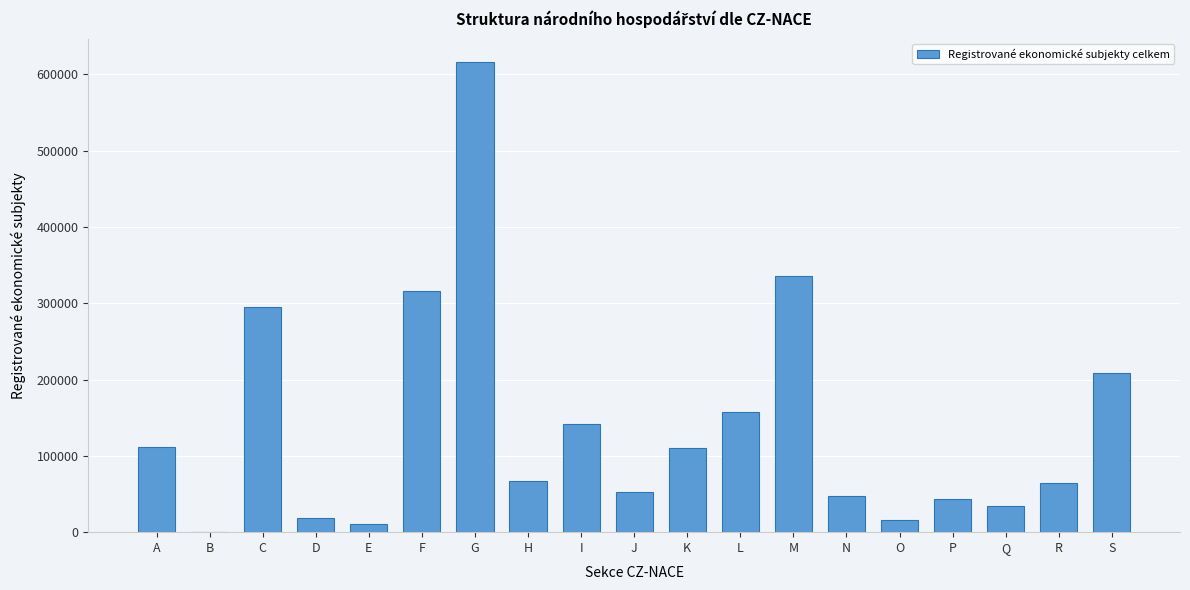

True or false: the data shows 15790 at O.

True